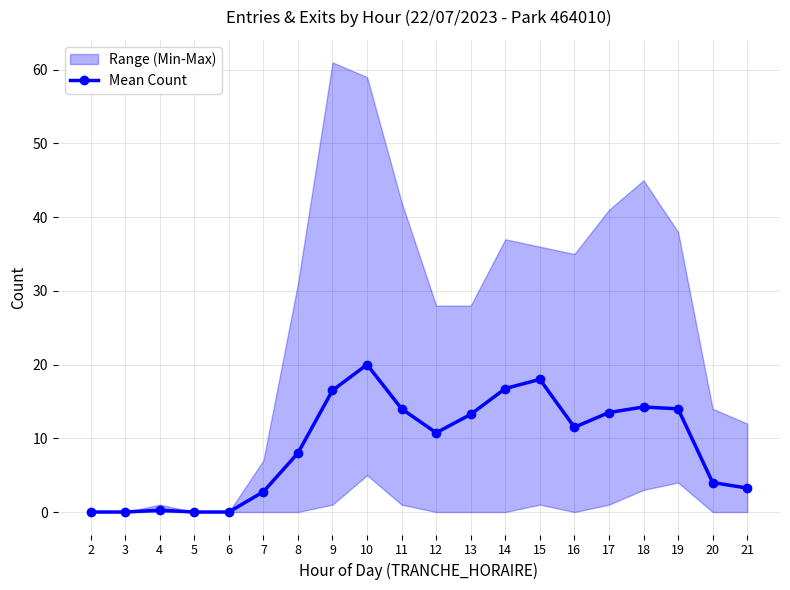

Reading left to right, what are all the values shown in this chart?

2=0.0	3=0.0	4=0.2	5=0.0	6=0.0	7=2.8	8=8.0	9=16.5	10=20.0	11=14.0	12=10.8	13=13.2	14=16.8	15=18.0	16=11.5	17=13.5	18=14.2	19=14.0	20=4.0	21=3.2